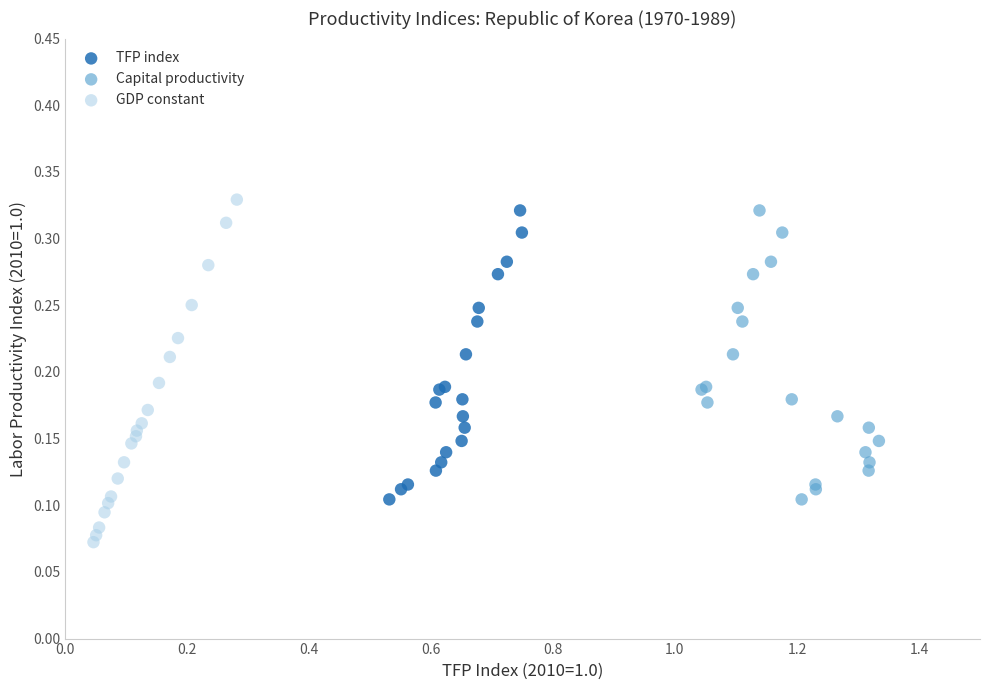

Which series reaches the minimum Y coordinate?

GDP constant